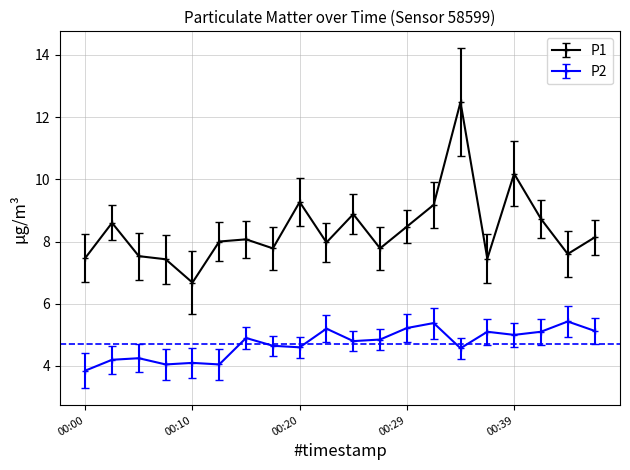

Count the number of categories in the chart.

20